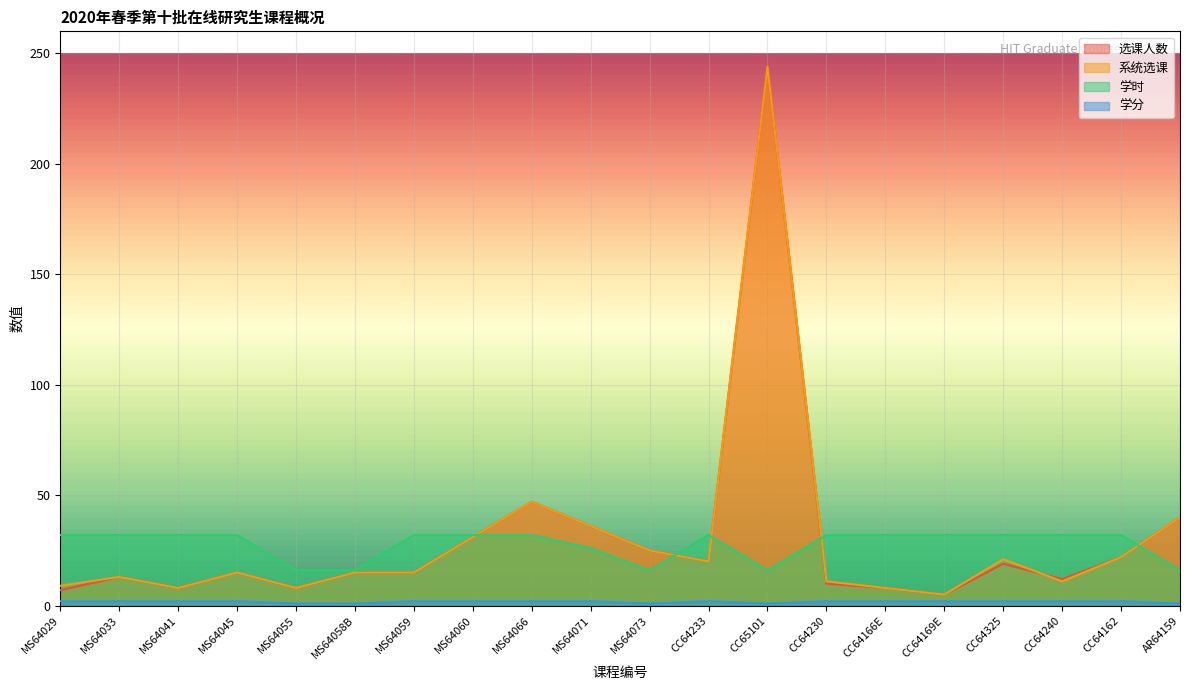

What value does the 选课人数 series have at MS64029, to the nearest 5?

5